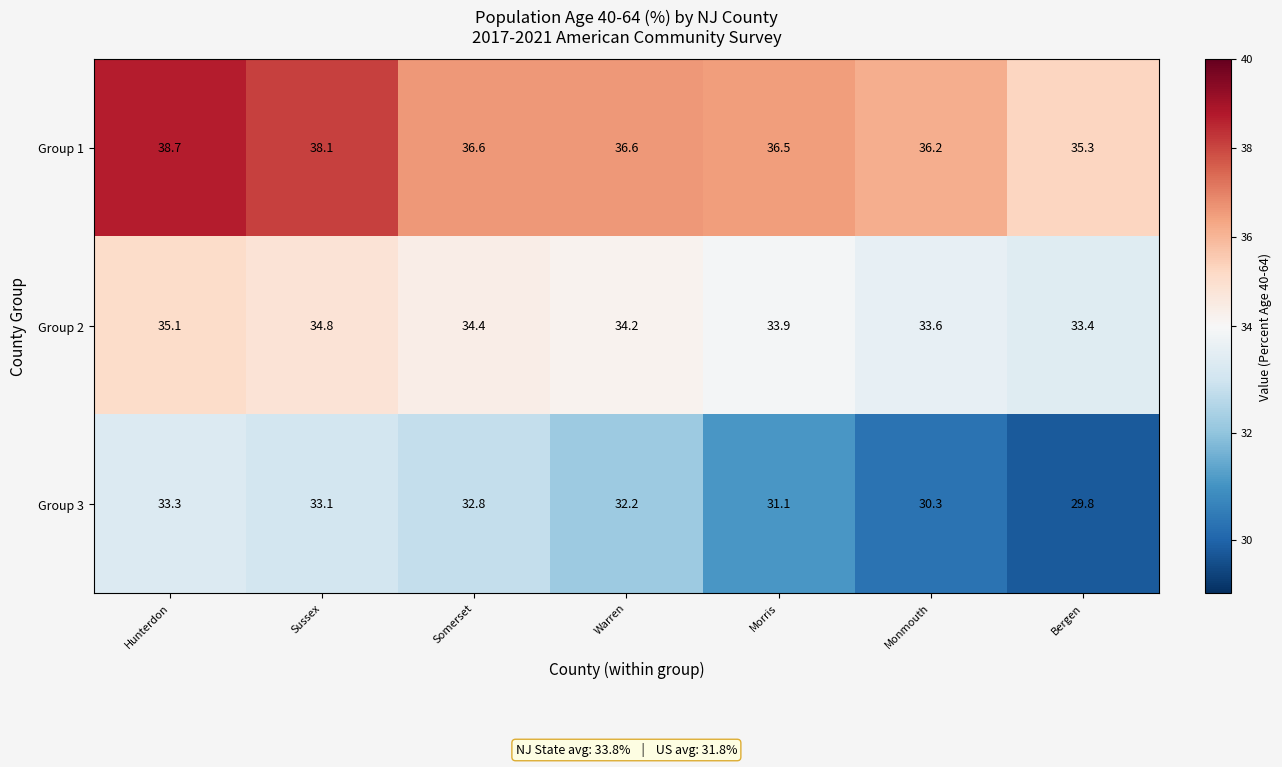

Reading left to right, transcribe all the data shown in this chart.

Group 1: 38.7	38.1	36.6	36.6	36.5	36.2	35.3
Group 2: 35.1	34.8	34.4	34.2	33.9	33.6	33.4
Group 3: 33.3	33.1	32.8	32.2	31.1	30.3	29.8